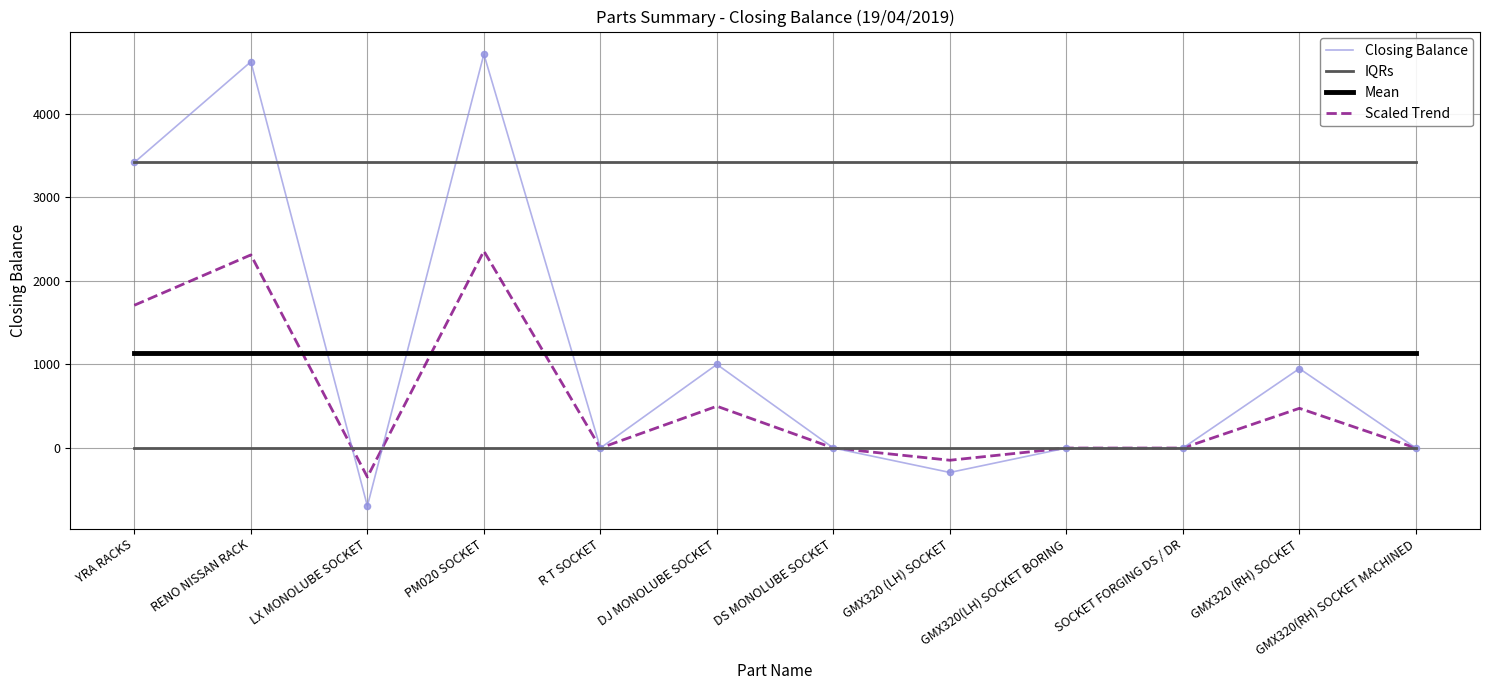

Is the value of Closing Balance at GMX320 (LH) SOCKET greater than the value of IQRs at LX MONOLUBE SOCKET?

No